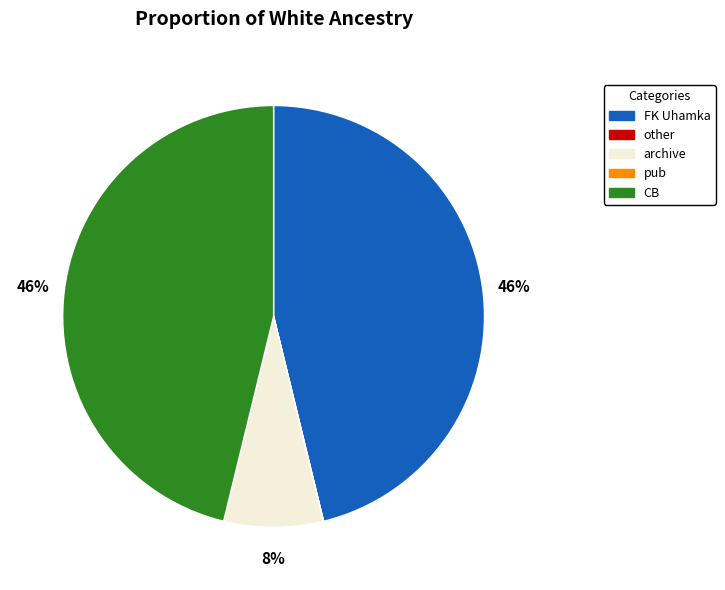

To the nearest percent, what is the difference between the largest and smallest slice percentages?

46%